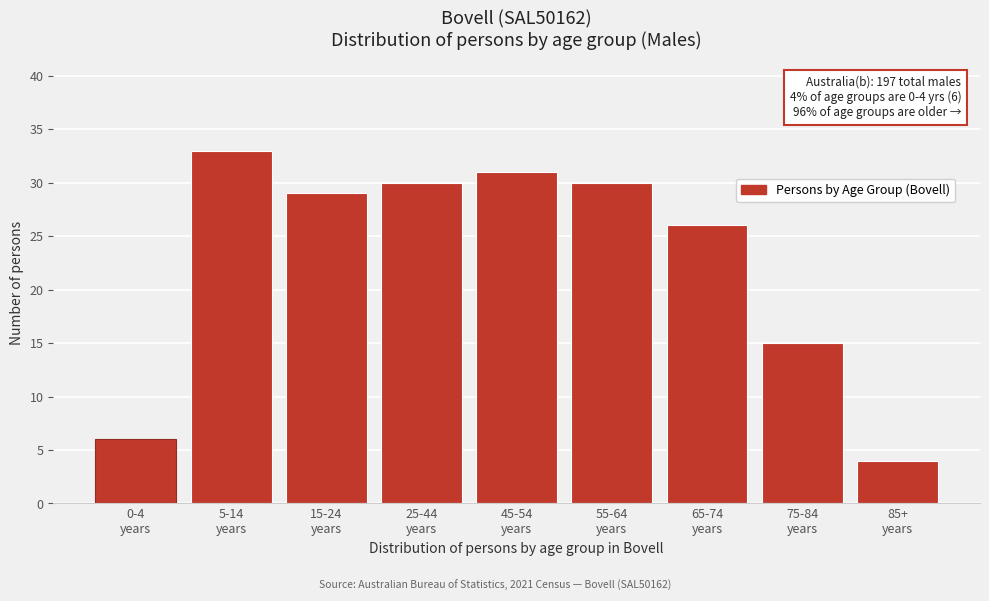

Reading right to left, list all the values displayed in this chart.

4	15	26	30	31	30	29	33	6